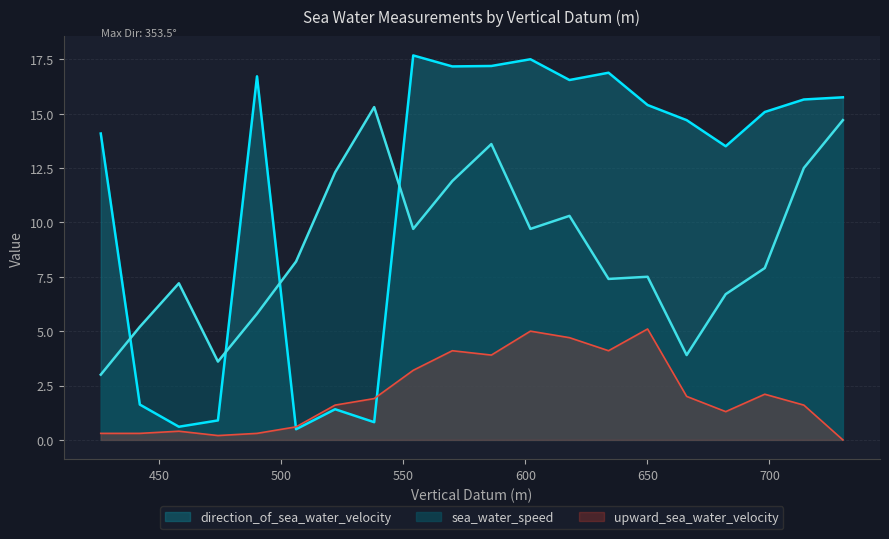

What is the greatest value displayed?

17.7